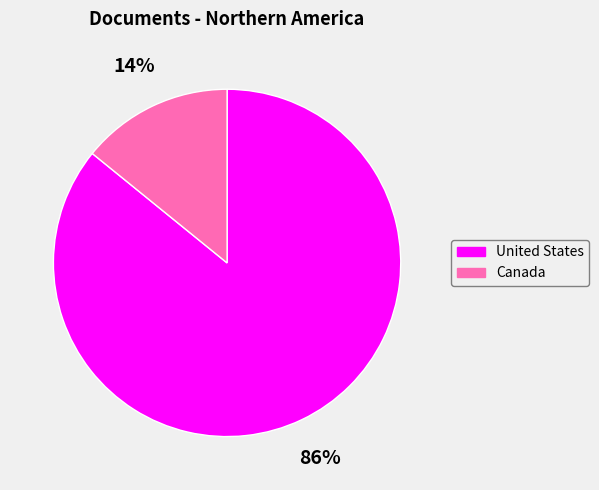

Do Canada and United States together represent more than half of the pie?

Yes